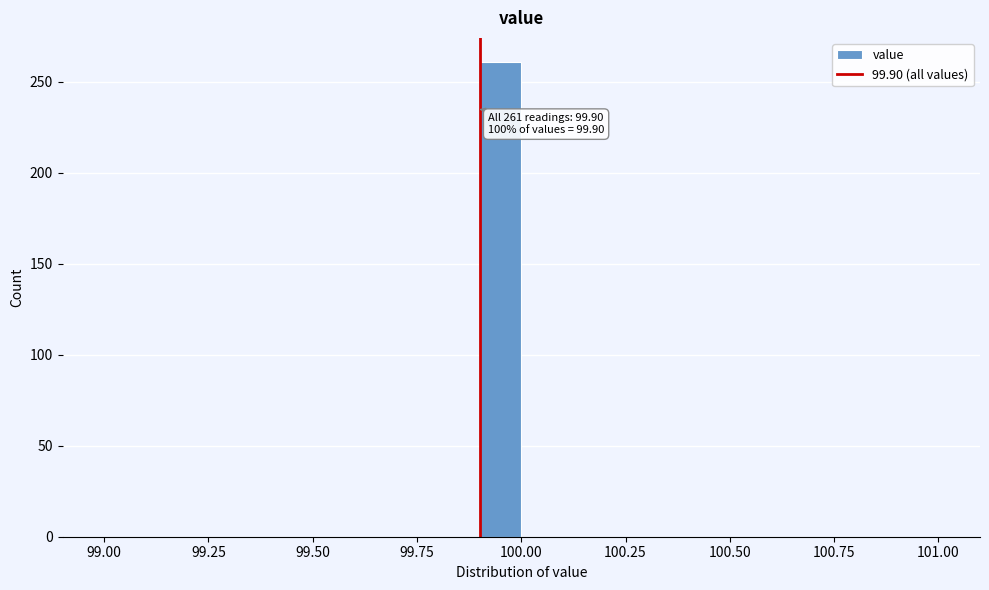

Read against the x-axis, roughly where is the centre of the tallest bar?

99.95